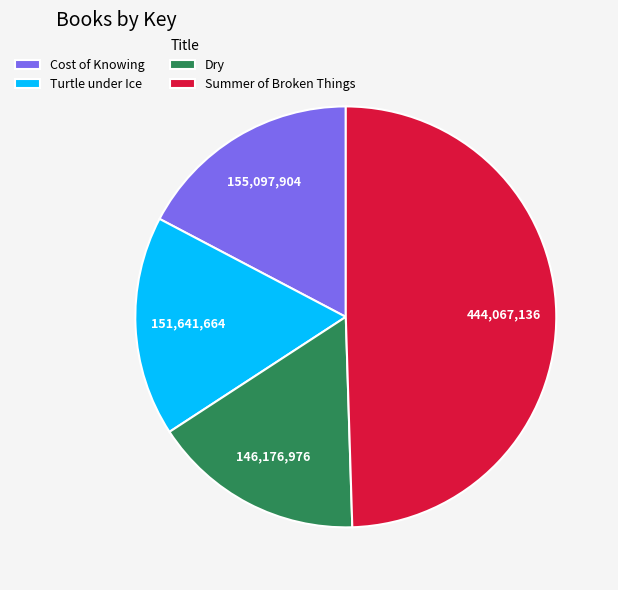

Which slice is the smallest?

Dry